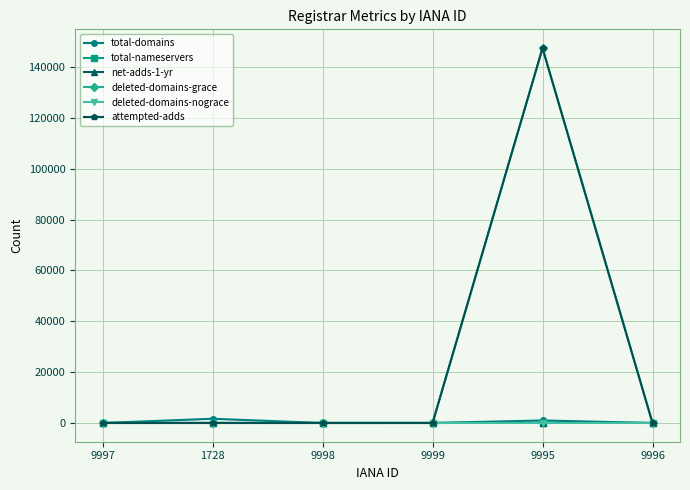

How many data points does each series have?

6